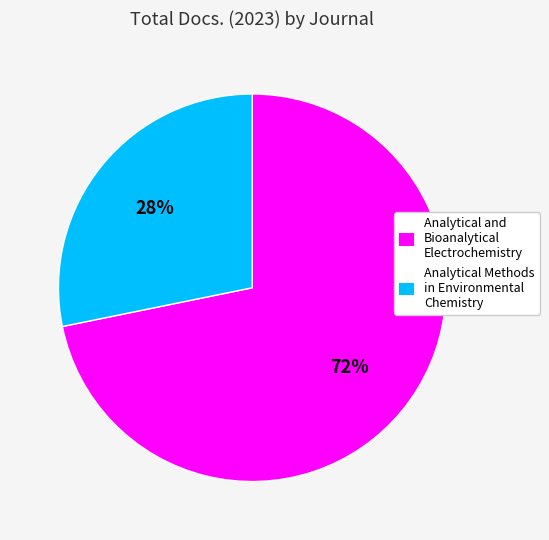

True or false: Analytical and Bioanalytical Electrochemistry accounts for 72% of the total.

True